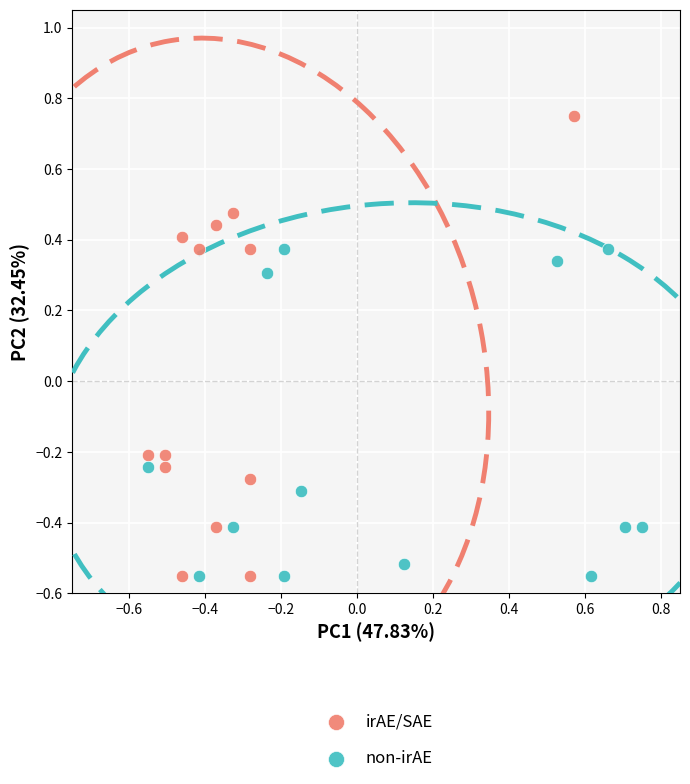

What are all the series names shown in the legend?

irAE/SAE, non-irAE